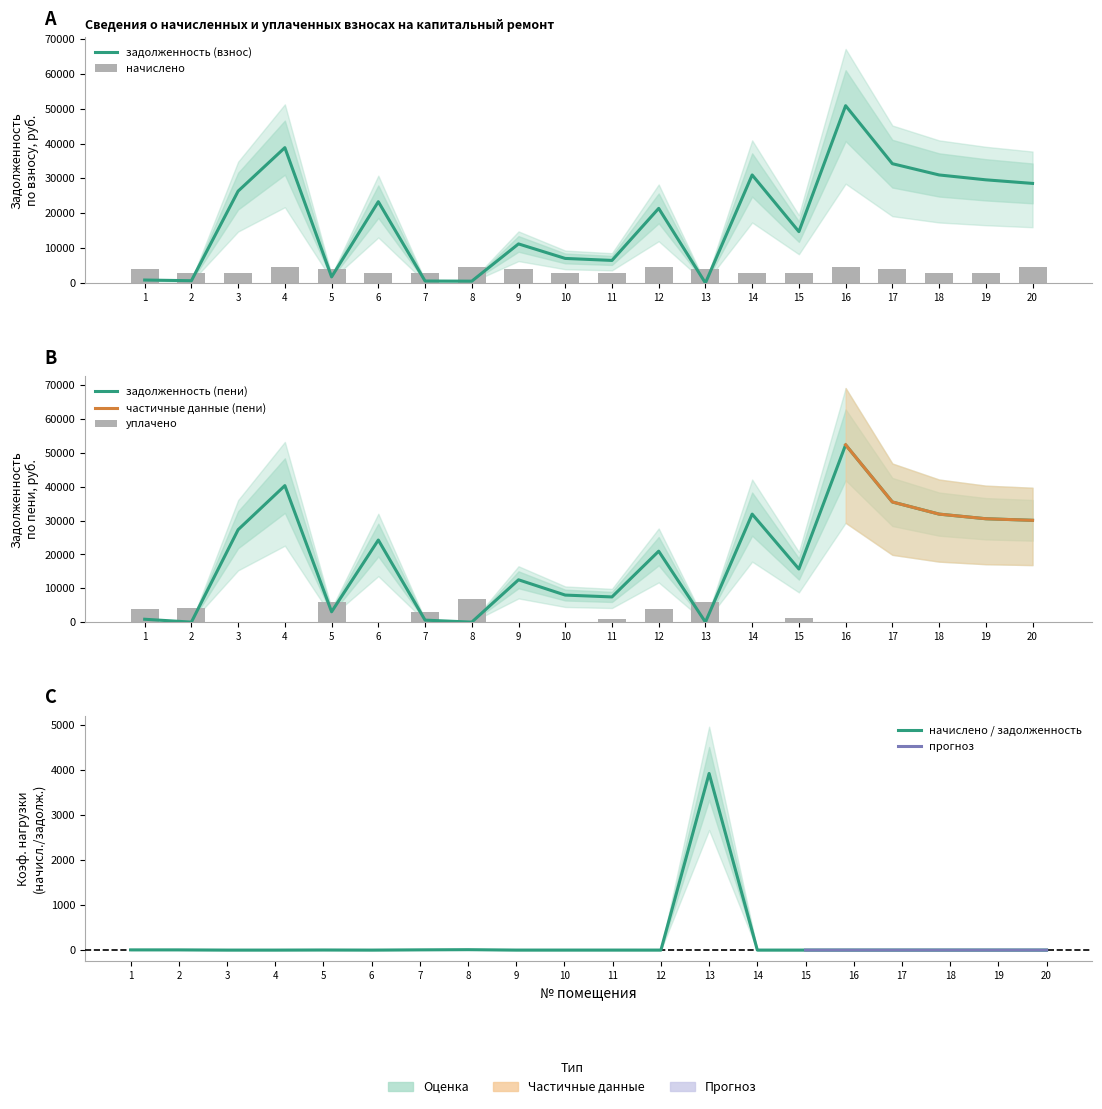

Rank the series by their maximum value, from lowest to highest.

начислено, уплачено, задолженность (взнос), задолженность (пени)